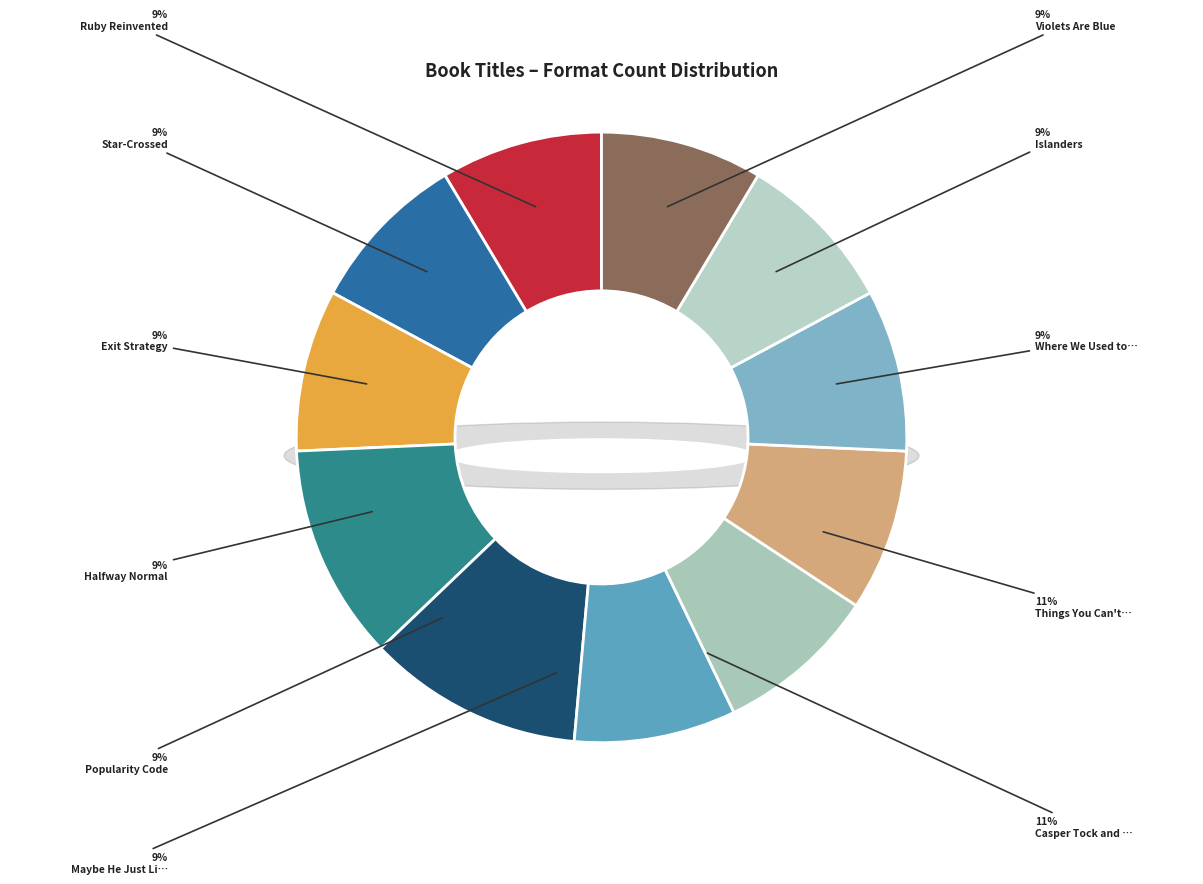

Which category has the smallest portion of the pie?

Violets Are Blue